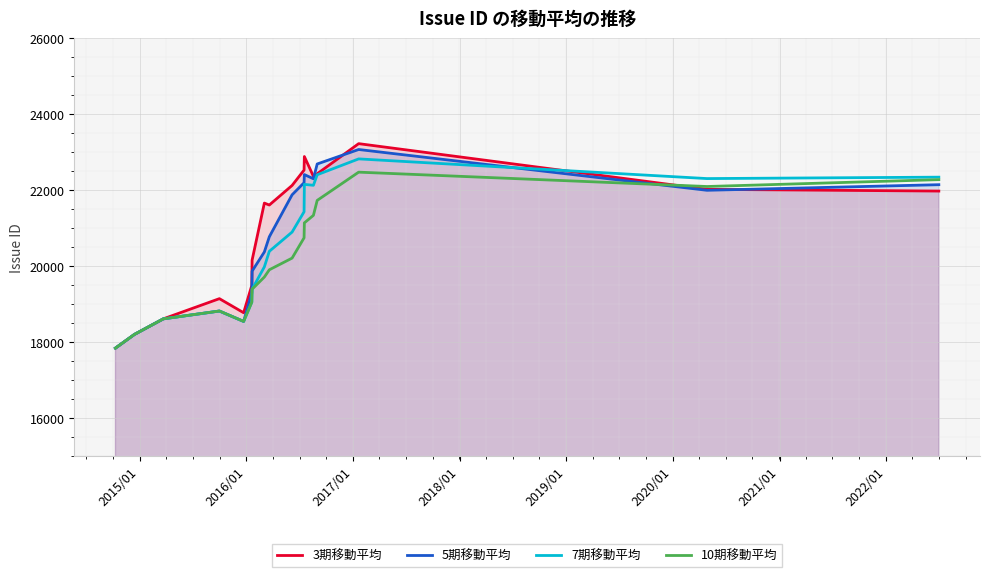

Which series has the largest range (max minus min)?

3期移動平均